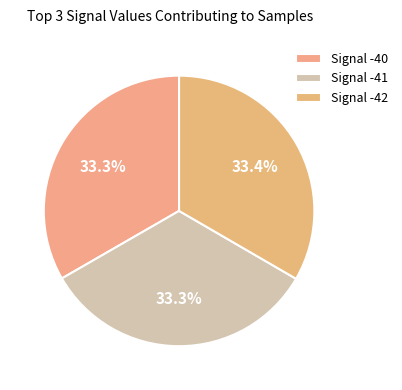

How many slices are in this pie chart?

3